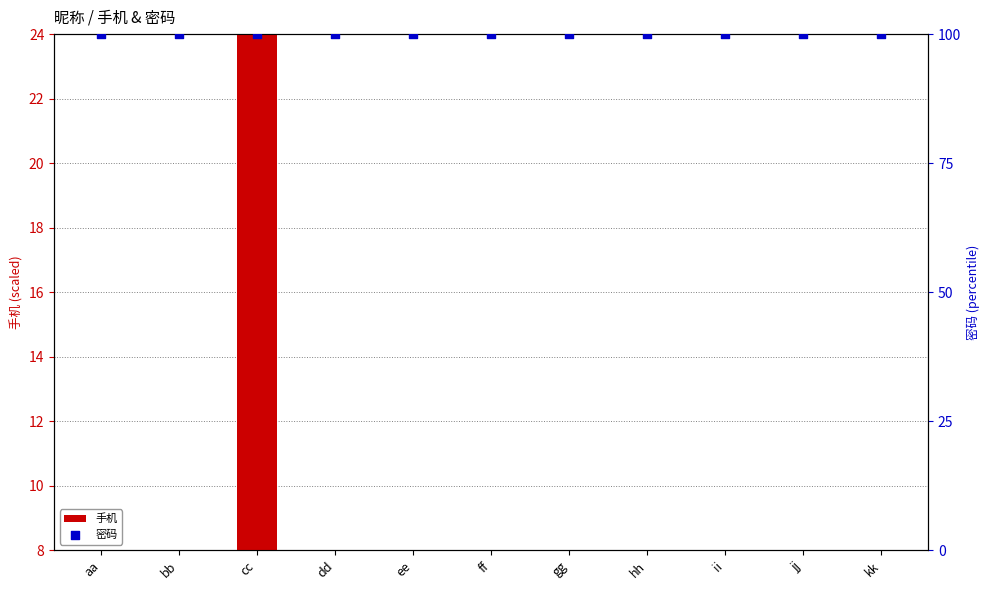

Is the value of 密码 at jj greater than the value of 手机 at jj?

Yes